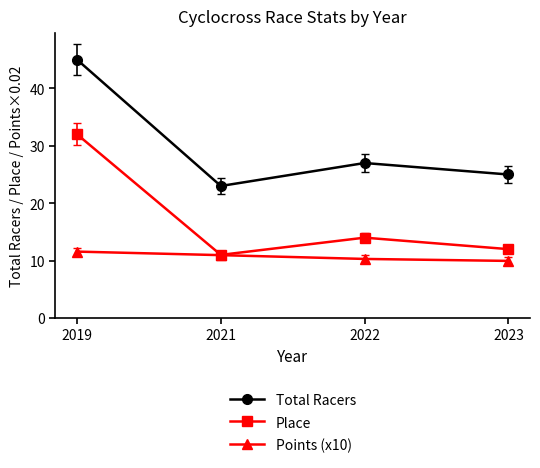

Reading right to left, extract all data points from this chart.

Total Racers: 2023=25.0	2022=27.0	2021=23.0	2019=45.0
Place: 2023=12.0	2022=14.0	2021=11.0	2019=32.0
Points (x10): 2023=9.9	2022=10.3	2021=11.0	2019=11.6